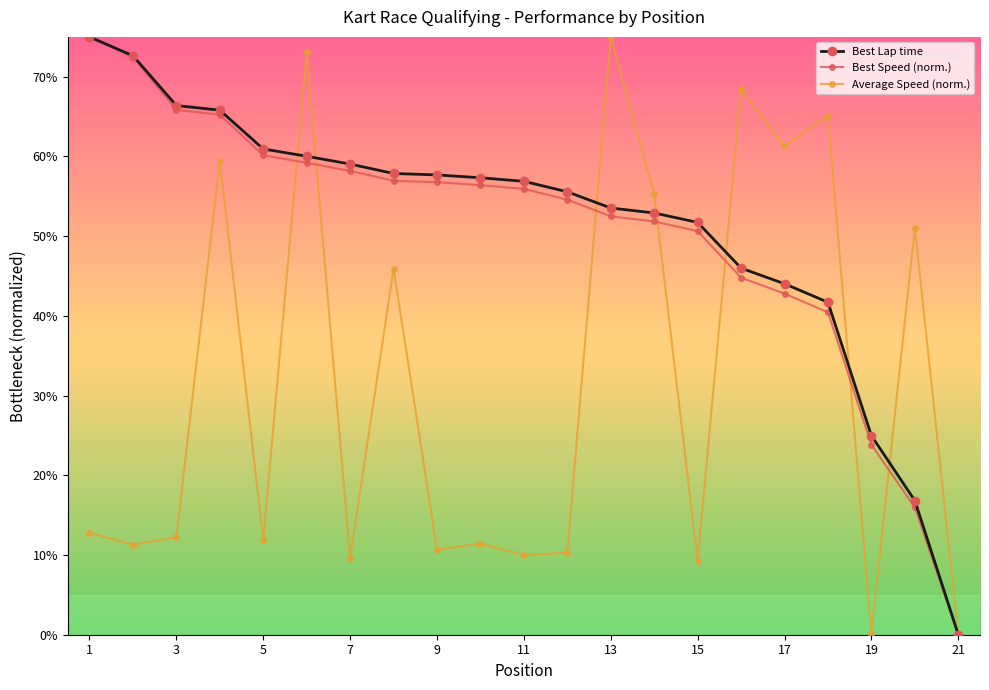

How many data points does each series have?

21